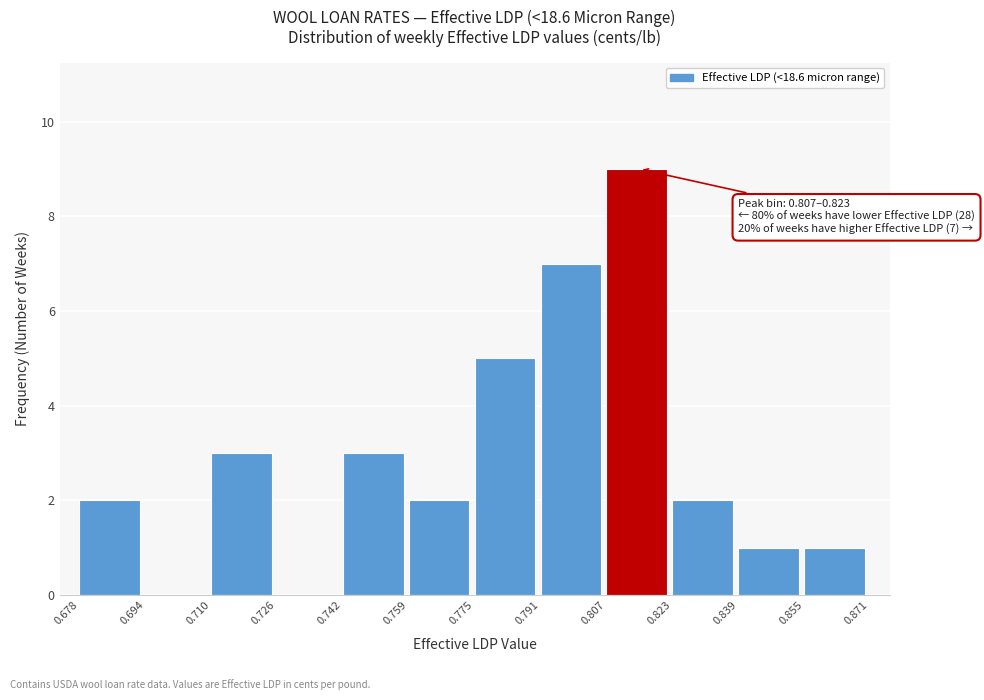

Over which range of the x-axis is the bar tallest?

0.807 to 0.823